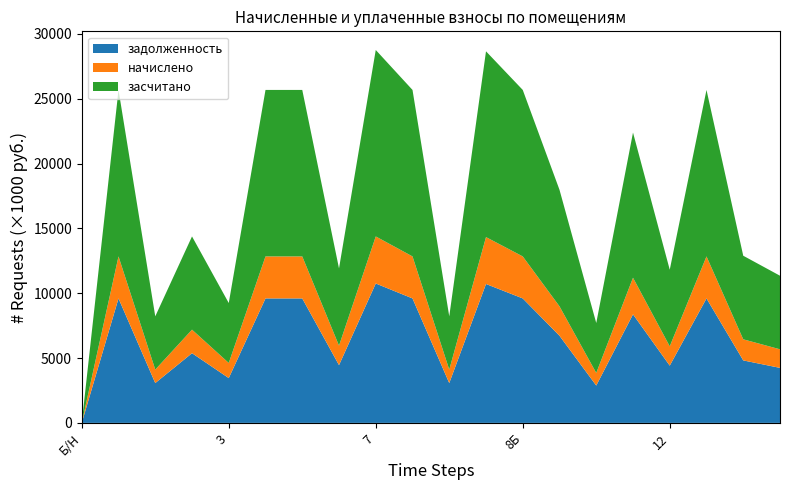

Reading left to right, what are all the values shown in this chart?

задолженность: 0.0	9600.0	3072.0	5376.0	3456.0	9600.0	9600.0	4454.4	10752.0	9600.0	3072.0	10713.6	9600.0	6720.0	2880.0	8371.2	4416.0	9600.0	4819.2	4243.2
начислено: 0.0	3240.0	1036.8	1814.4	1166.4	3240.0	3240.0	1503.4	3628.8	3240.0	1036.8	3615.8	3240.0	2268.0	972.0	2825.3	1490.4	3240.0	1626.5	1432.1
засчитано: 0.0	12840.0	4108.8	7190.4	4622.4	12840.0	12840.0	5957.8	14380.8	12840.0	4108.8	14329.4	12840.0	8988.0	3852.0	11196.5	5906.4	12840.0	6445.7	5675.3